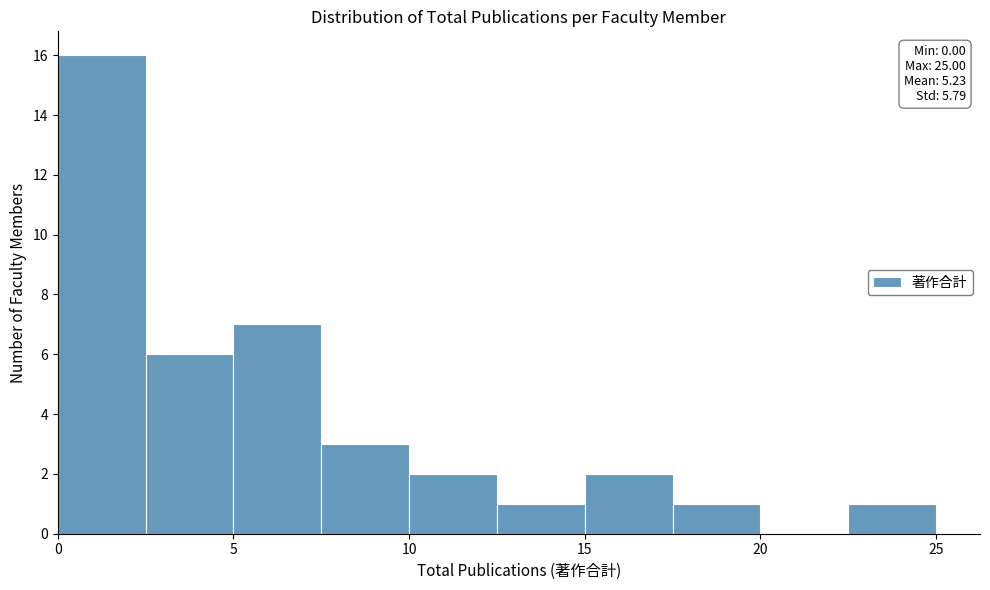

Which range on the x-axis has the tallest bar?

0.0 to 2.5